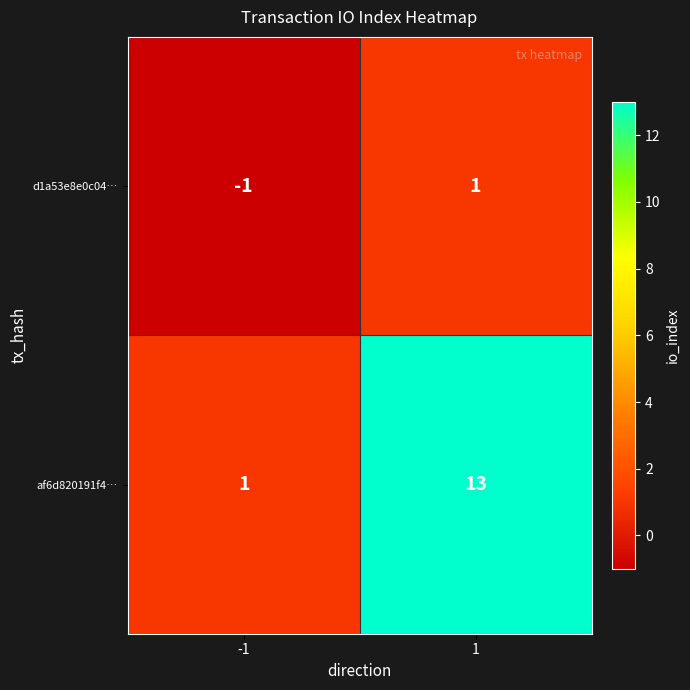

Rank the series at 1 from lowest to highest value.

d1a53e8e0c04…, af6d820191f4…